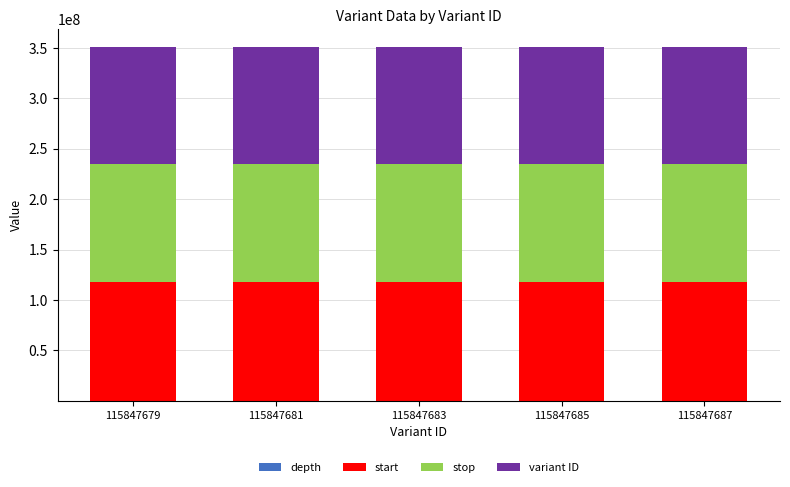

At which category is the sum across all series the highest?

115847687